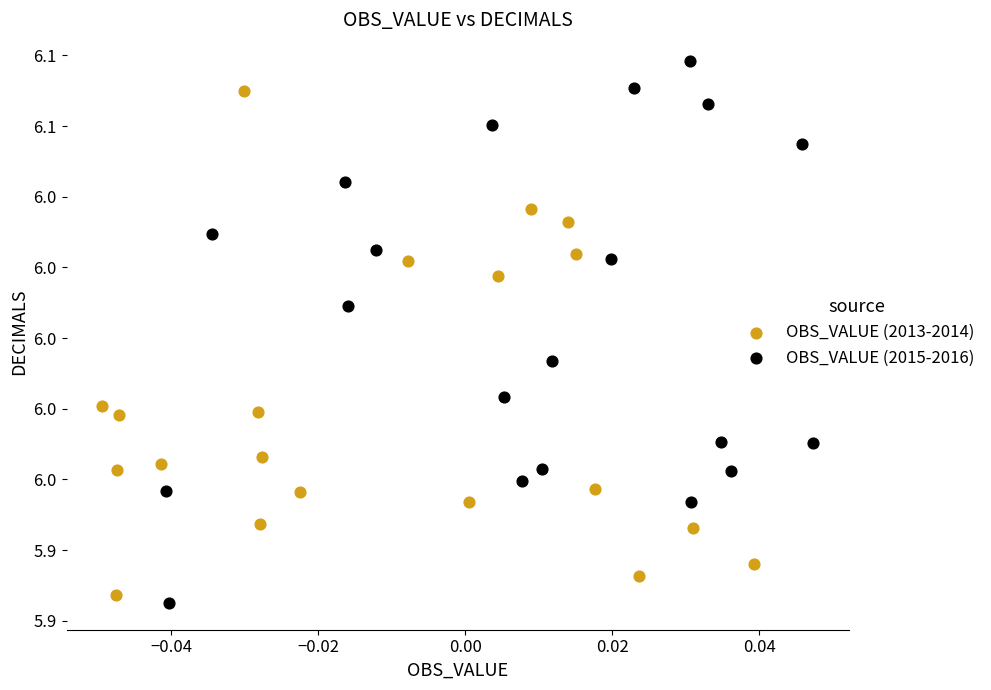

Which series has the largest Y range (max minus min)?

OBS_VALUE (2015-2016)